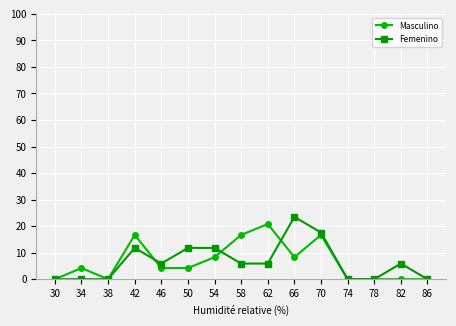

List the series in order of their peak value, highest first.

Femenino, Masculino